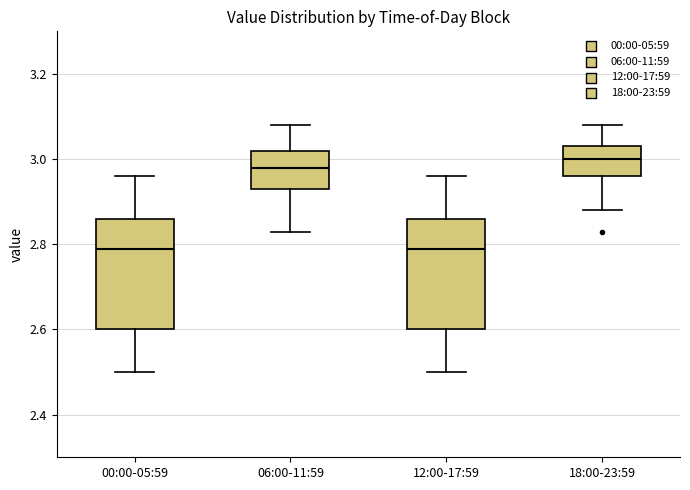

Reading left to right, transcribe this box plot: for each box, give where its median line is, the range the box spans, and where its two whiskers end, as read against the y-axis. The values are not printed on the chart, so give them approximately, as read against the axis.

00:00-05:59: median 2.80, box 2.60 to 2.86, whiskers 2.50 to 2.96
06:00-11:59: median 2.98, box 2.94 to 3.02, whiskers 2.84 to 3.08
12:00-17:59: median 2.80, box 2.60 to 2.86, whiskers 2.50 to 2.96
18:00-23:59: median 3.00, box 2.96 to 3.04, whiskers 2.88 to 3.08